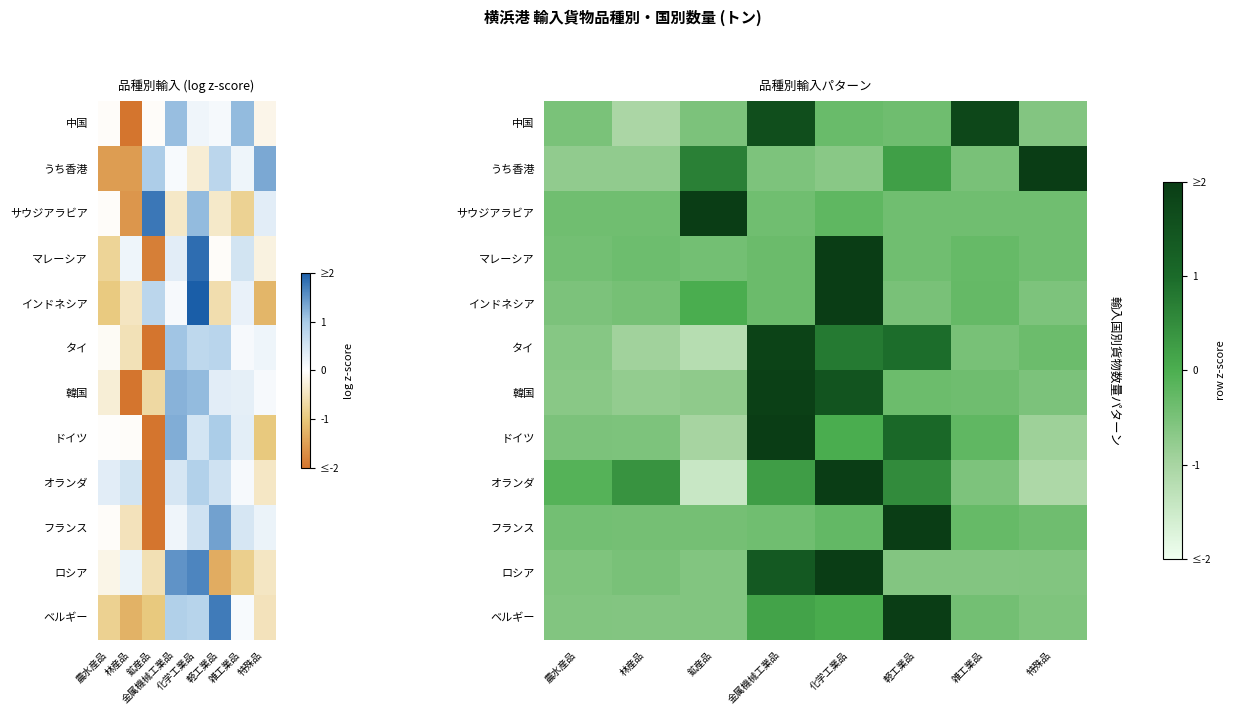

Is the value of サウジアラビア at 軽工業品 greater than the value of ドイツ at 鉱産品?

Yes